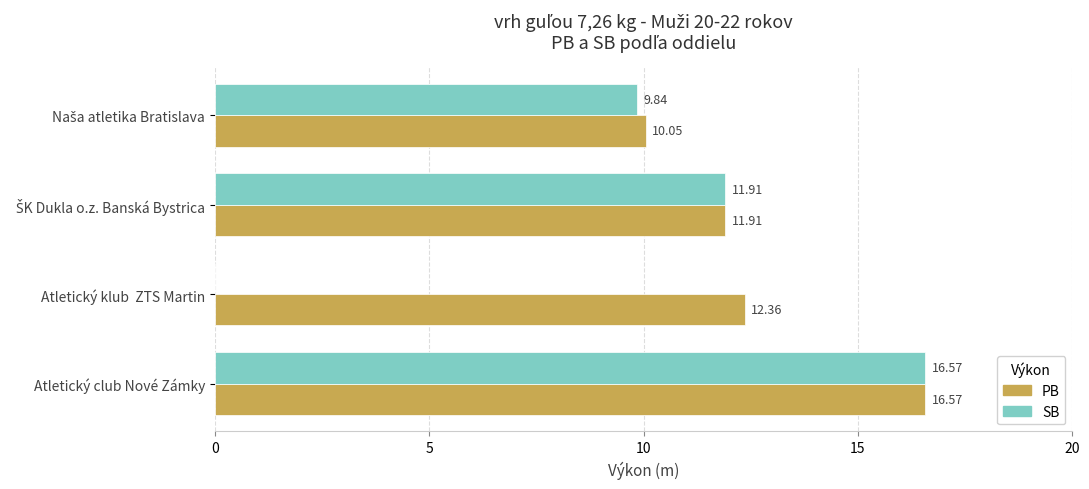

How many values in SB are above zero?

3